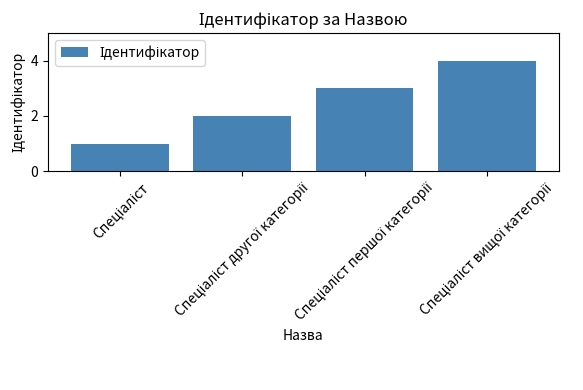

What is the difference between the maximum and minimum values?

3